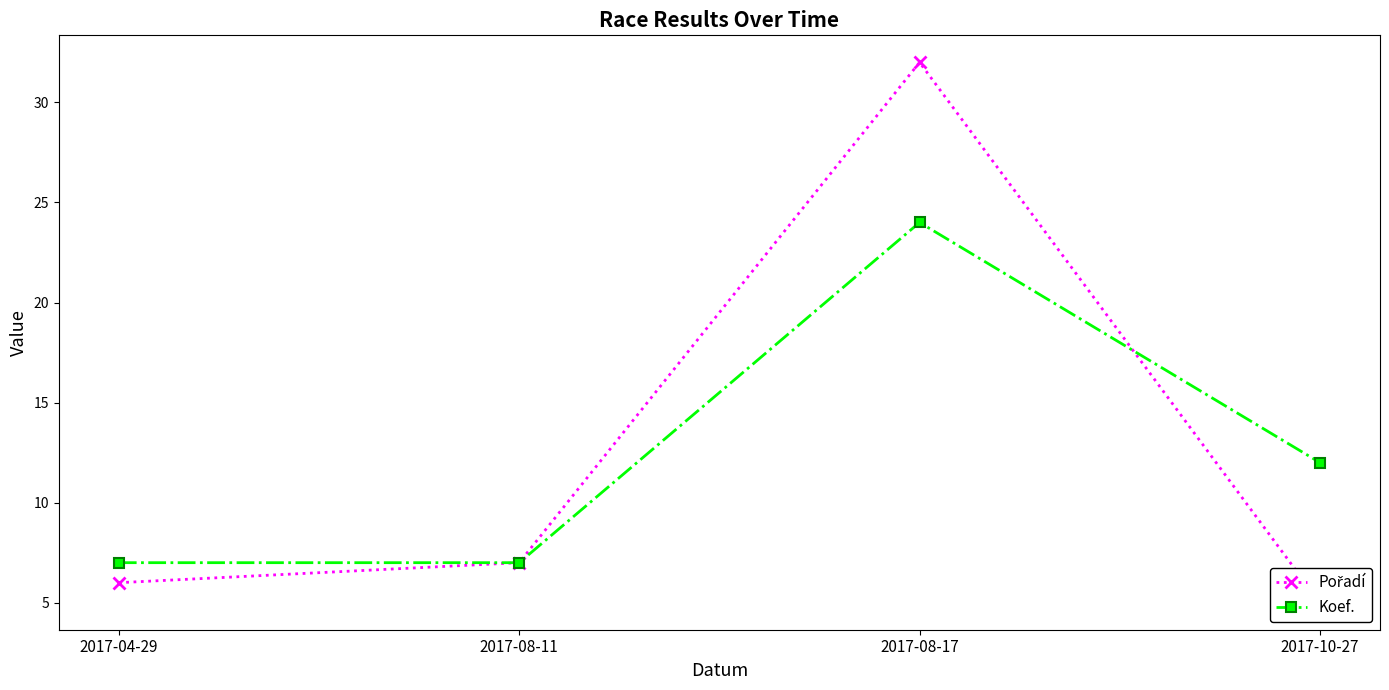

What is the highest value of the Koef. series?

24